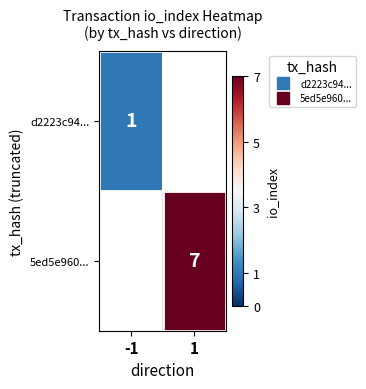

Between -1 and 1, which is larger?

1